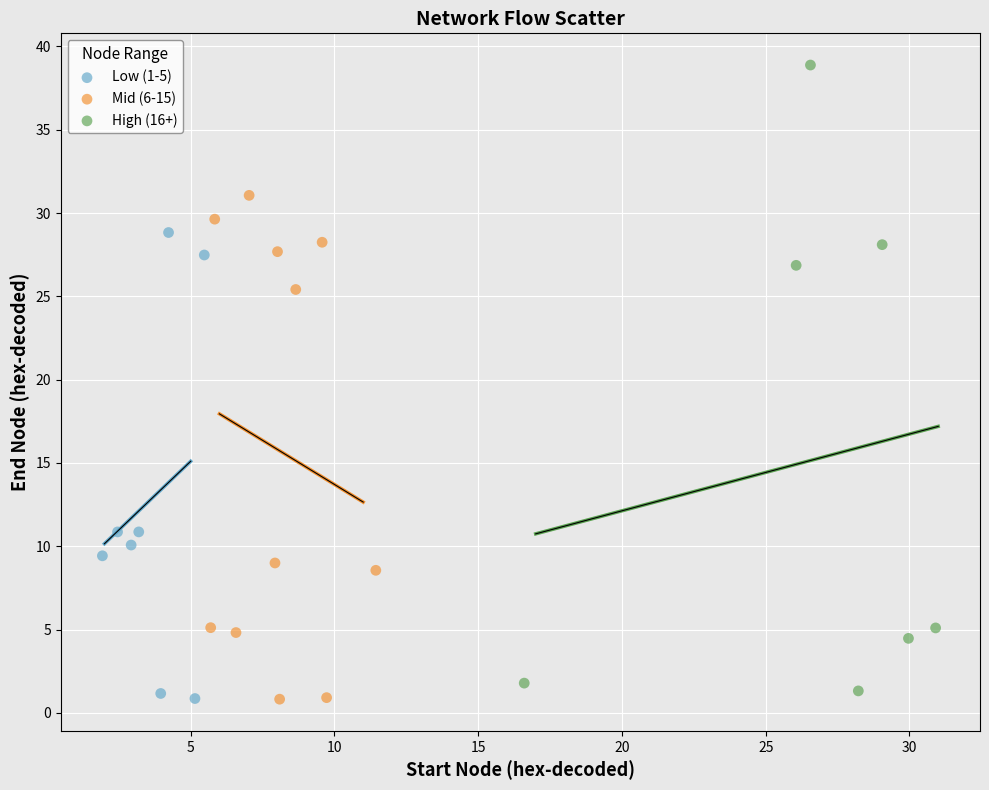

Which series has the largest Y range (max minus min)?

High (16+)